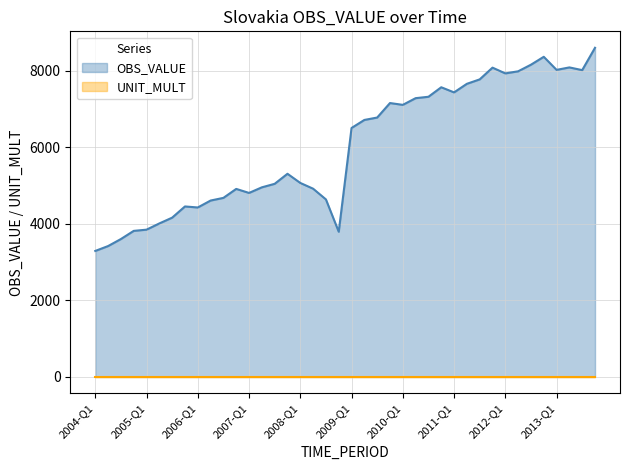

List the labels in order of value, largest first.

2013-Q4, 2012-Q4, 2012-Q3, 2013-Q2, 2011-Q4, 2013-Q1, 2013-Q3, 2012-Q2, 2012-Q1, 2011-Q3, 2011-Q2, 2010-Q4, 2011-Q1, 2010-Q3, 2010-Q2, 2009-Q4, 2010-Q1, 2009-Q3, 2009-Q2, 2009-Q1, 2007-Q4, 2008-Q1, 2007-Q3, 2007-Q2, 2008-Q2, 2006-Q4, 2007-Q1, 2006-Q3, 2008-Q3, 2006-Q2, 2005-Q4, 2006-Q1, 2005-Q3, 2005-Q2, 2005-Q1, 2004-Q4, 2008-Q4, 2004-Q3, 2004-Q2, 2004-Q1